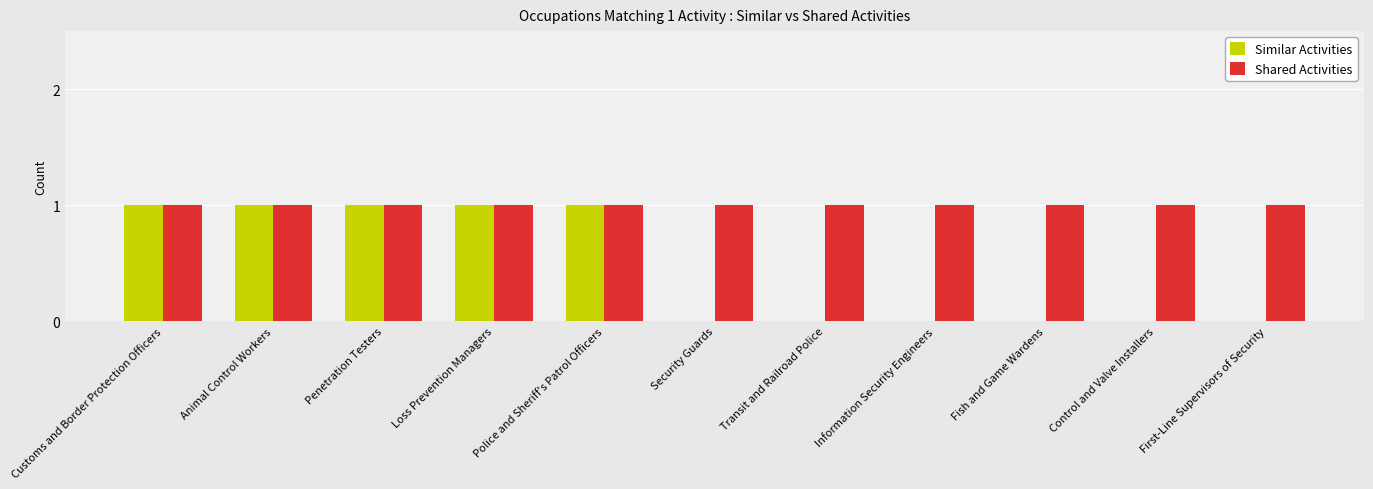

The Shared Activities series shows 0 at Animal Control Workers. True or false?

False